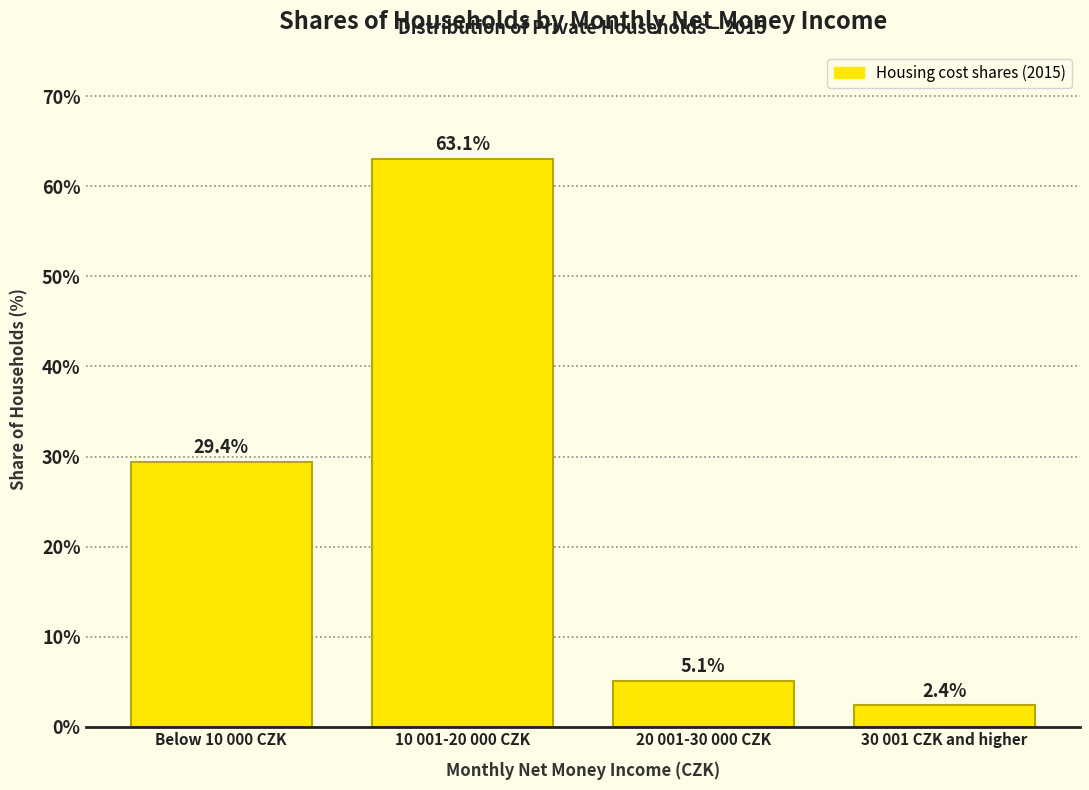

Reading right to left, list all the values displayed in this chart.

2.4	5.1	63.1	29.4